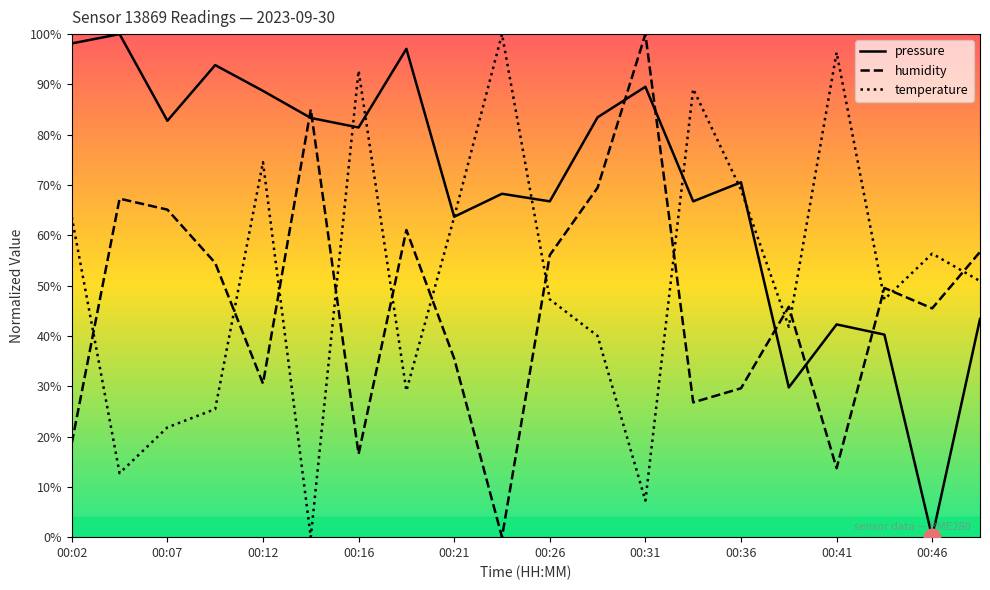

True or false: pressure has more than 0 points higher than both neighbors.

True